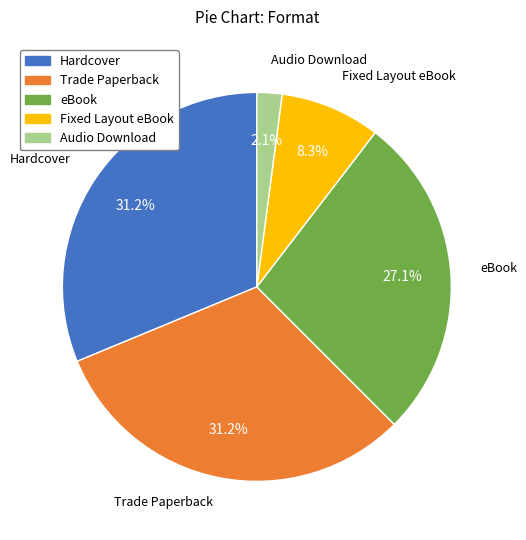

Does eBook represent more than half of the total?

No